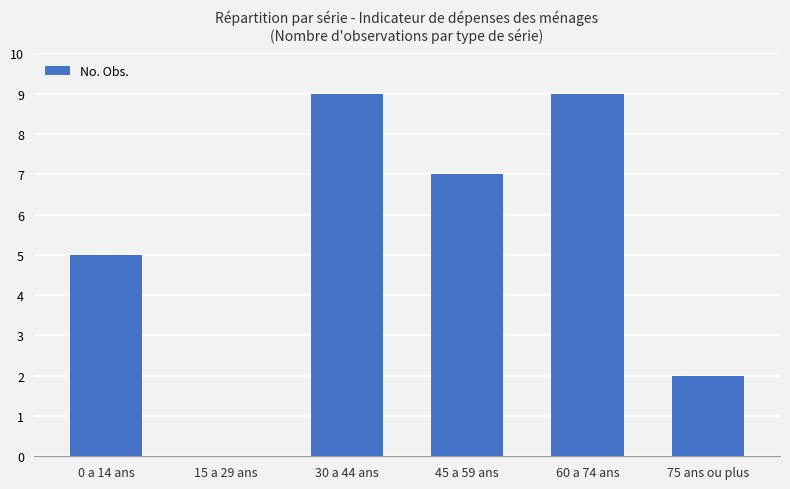

Which has a higher value, 30 a 44 ans or 0 a 14 ans?

30 a 44 ans